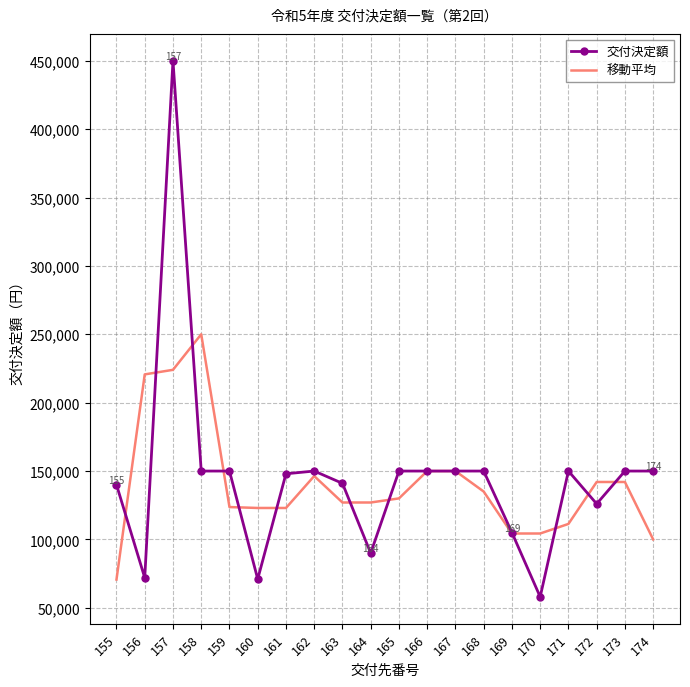

Is it true that 移動平均 equals 360564.3 at 156?

False